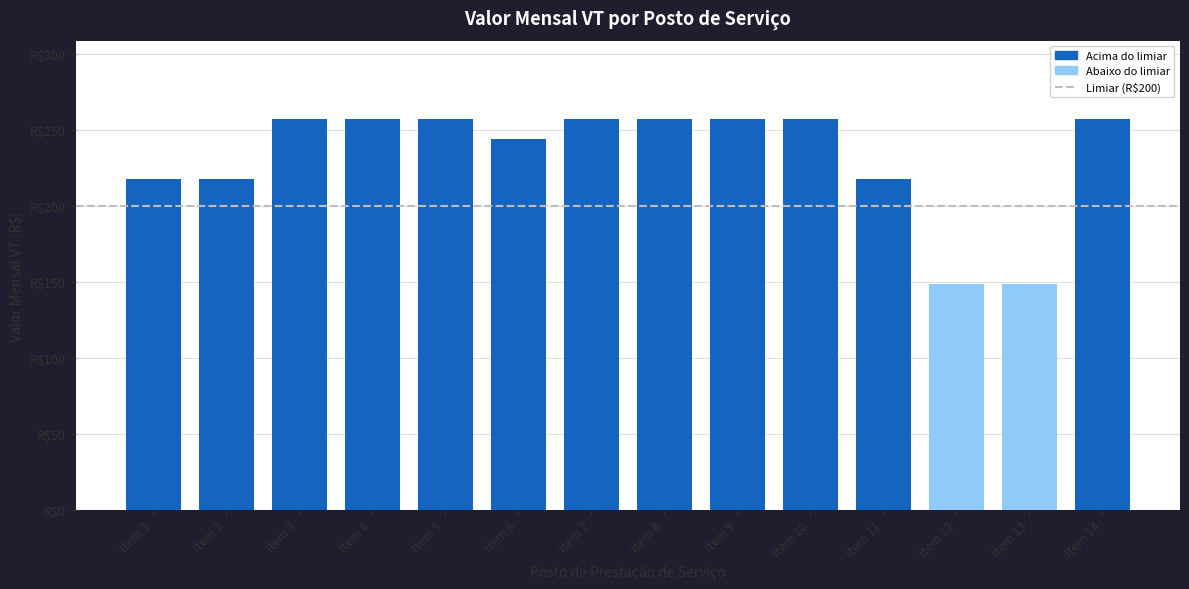

Does the chart contain any negative values?

No